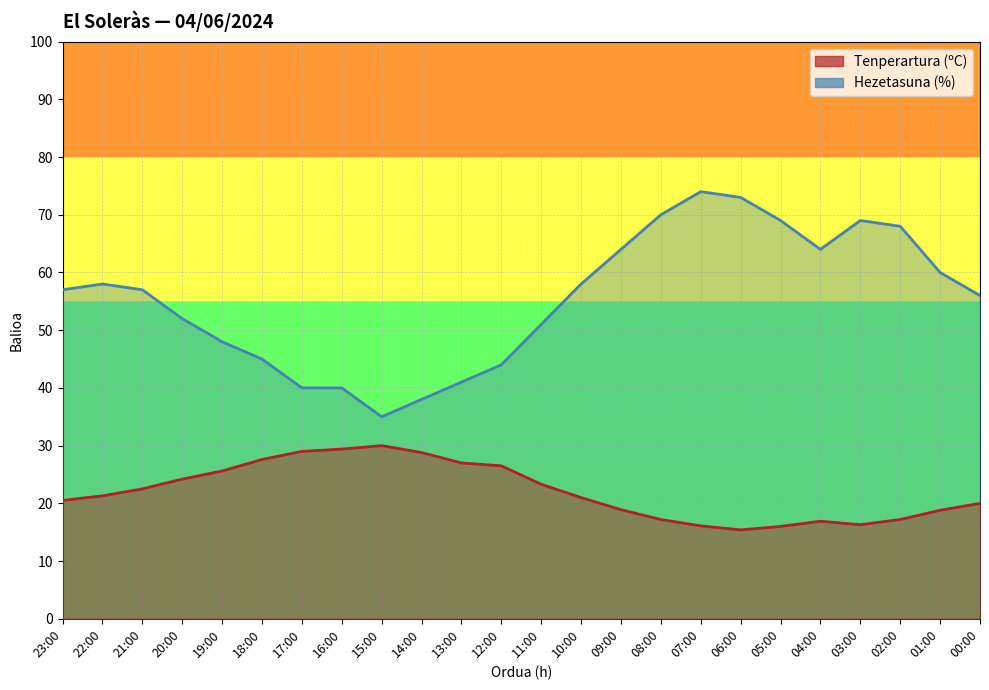

What is the difference between the Tenperartura (ºC) values at 10:00 and 15:00?

9.0